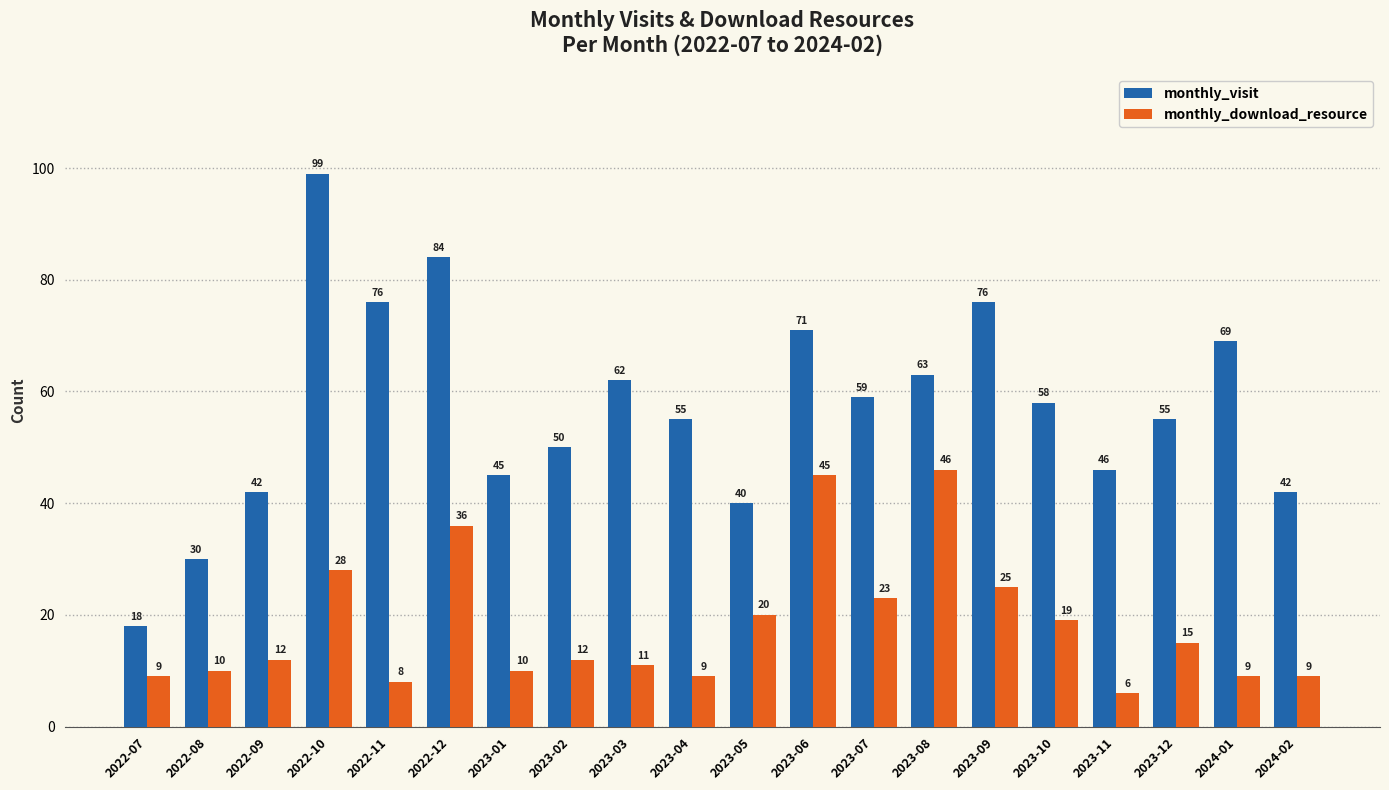

At which label does monthly_visit reach its peak?

2022-10